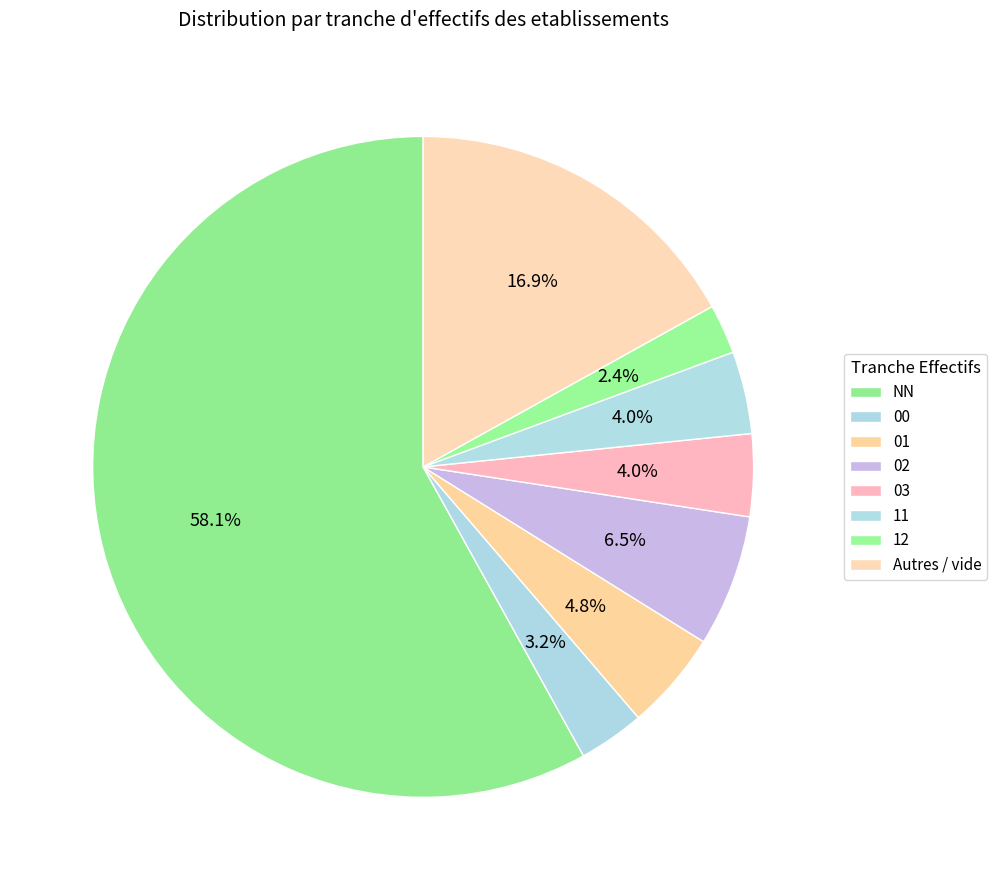

What is the largest slice in the pie chart?

NN